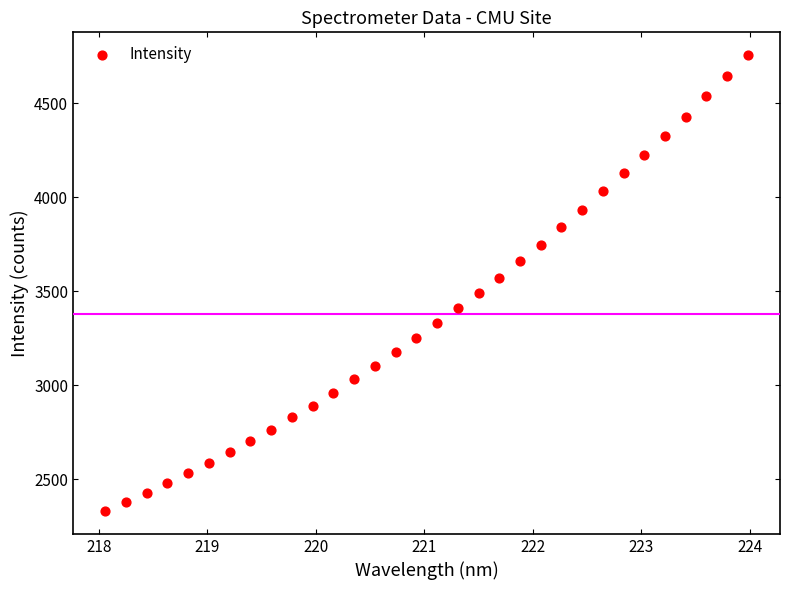

What is the range of Y values (max minus min)?

2425.3